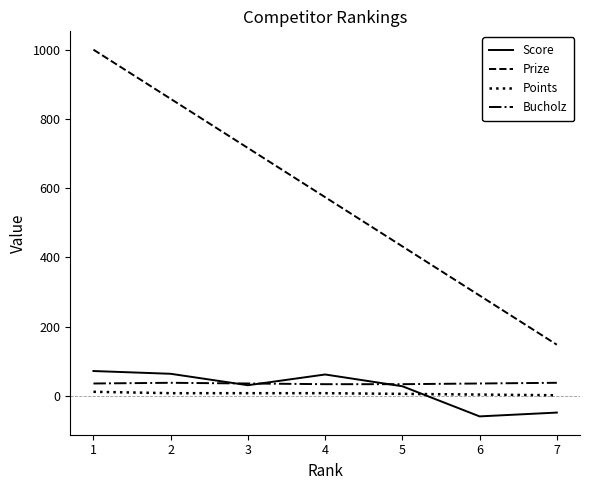

Which series ends up on top after the final intersection of Score and Bucholz?

Bucholz